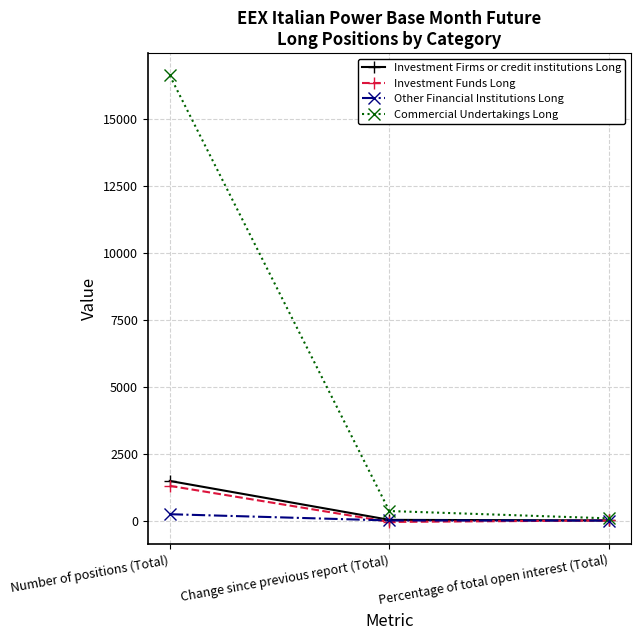

What is the greatest value displayed?

16644.4